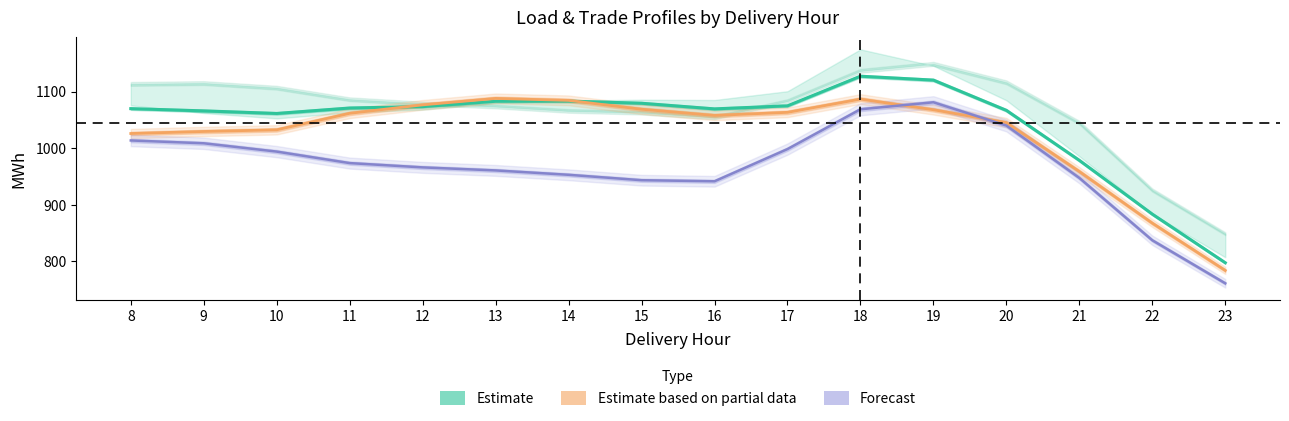

True or false: Estimate and Forecast intersect in this chart.

False